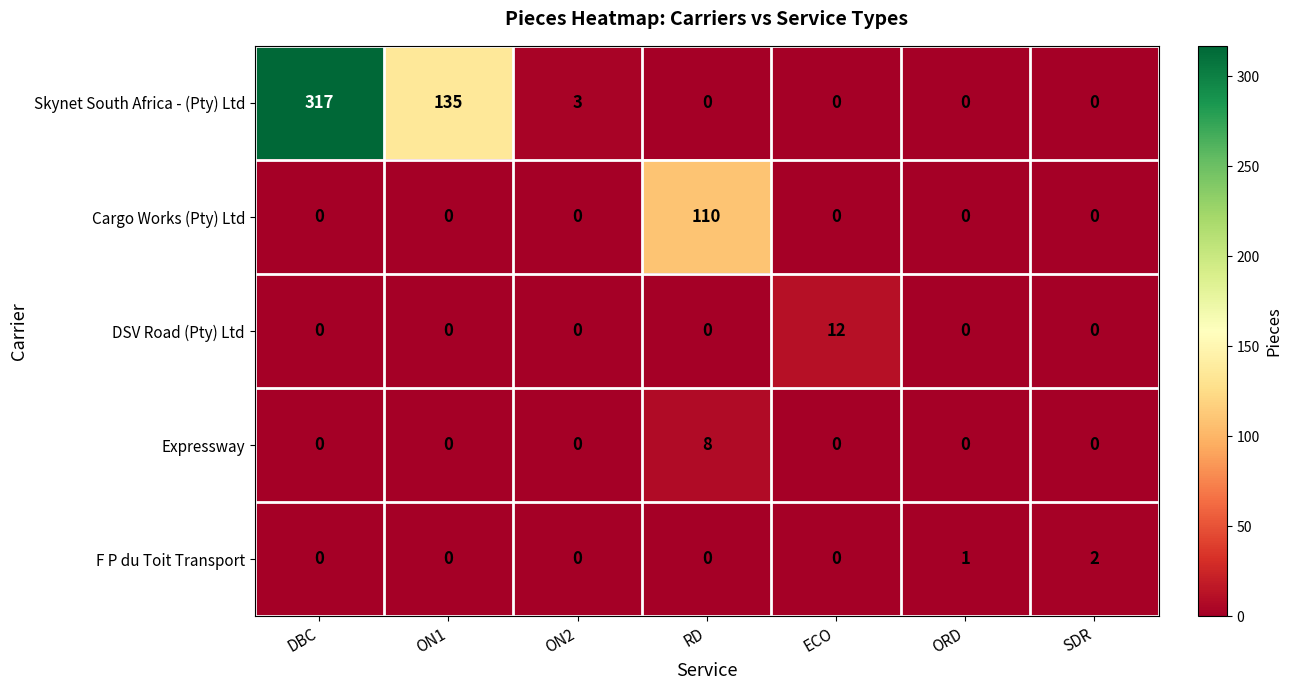

Which series has the widest spread of values?

Skynet South Africa - (Pty) Ltd